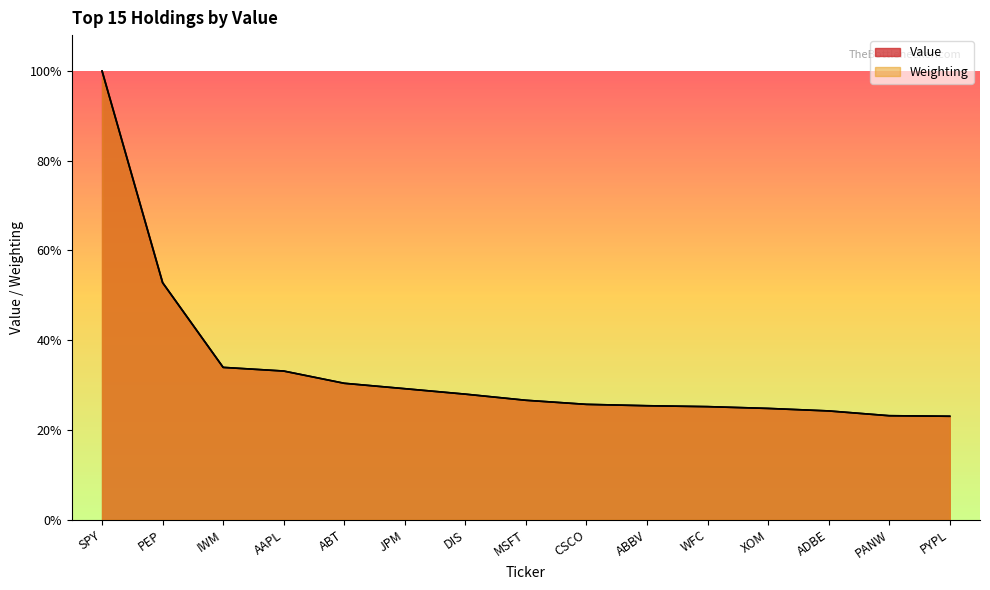

Count the number of data series in this chart.

2